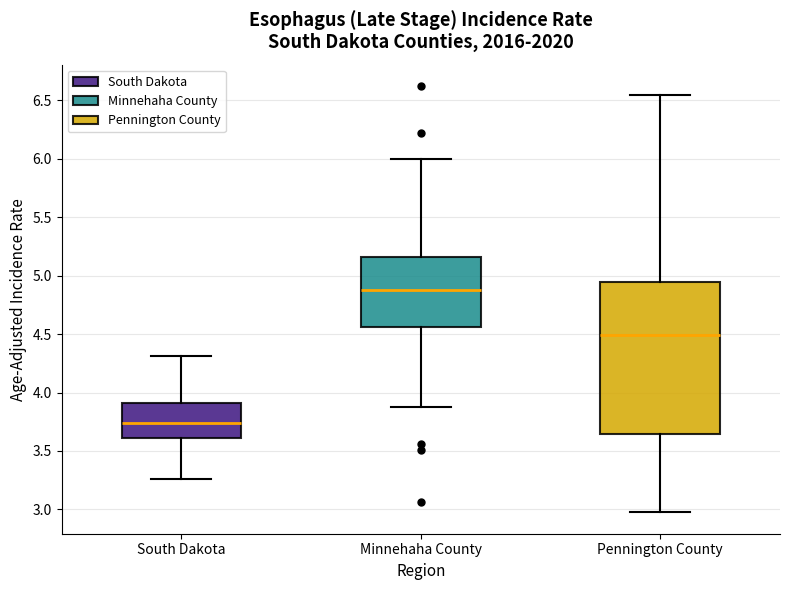

Which box has the highest median line?

Minnehaha County